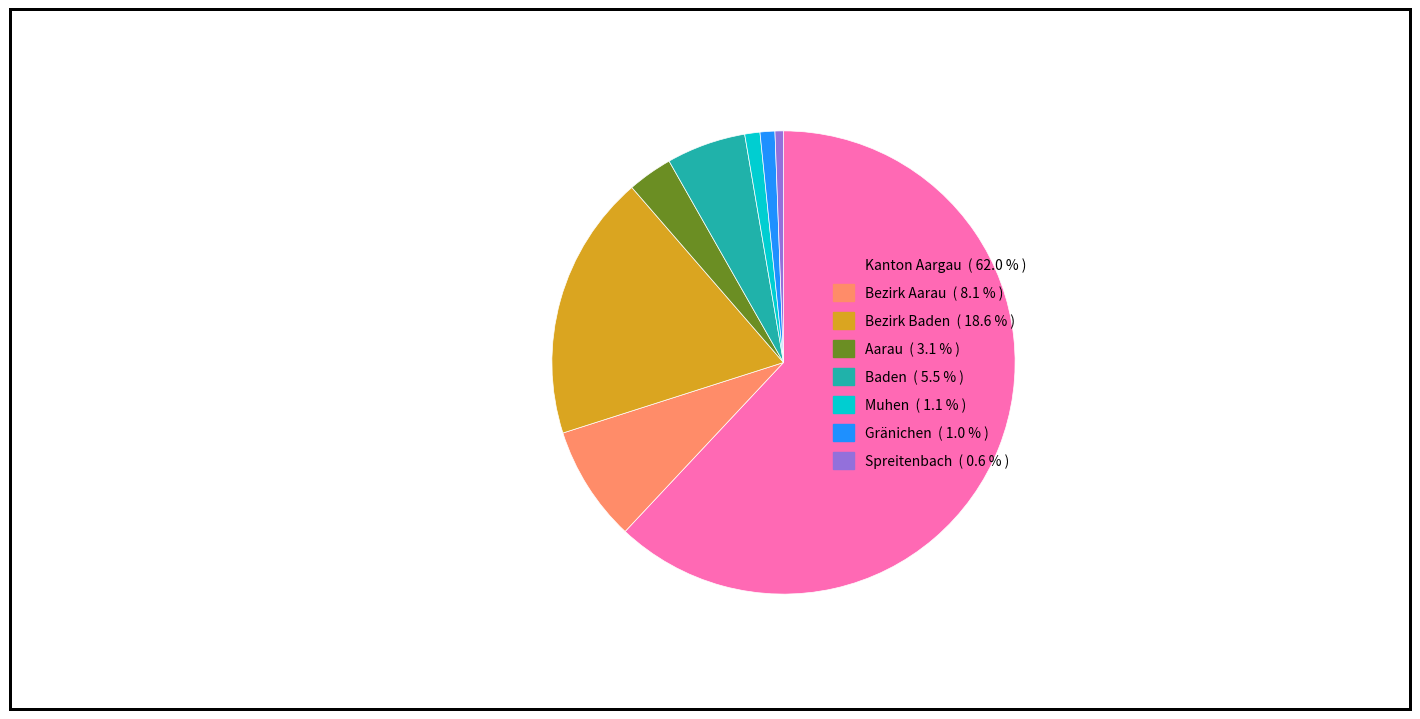

Between Bezirk Baden and Spreitenbach, which is larger?

Bezirk Baden